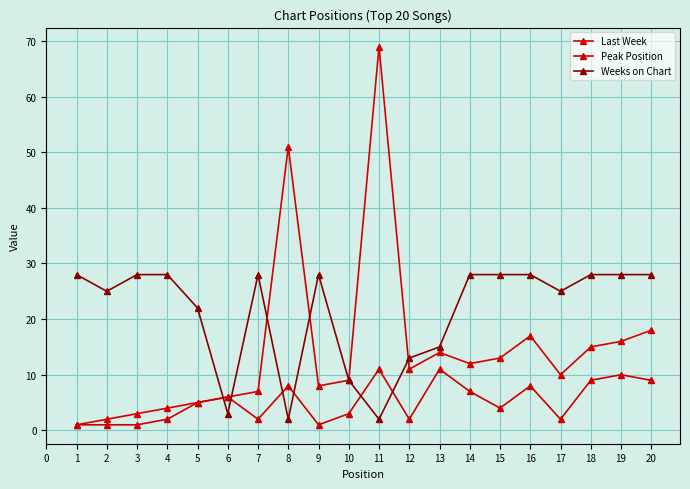

Does the chart display data point markers on the line(s)?

Yes